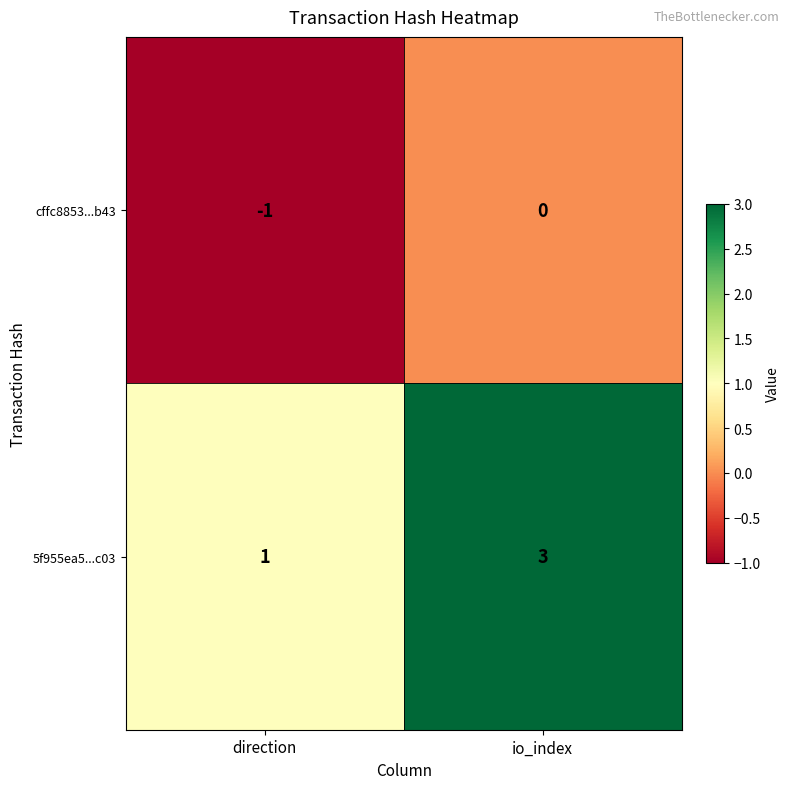

Where is 5f955ea5...c03 nearest to the value 2?

direction